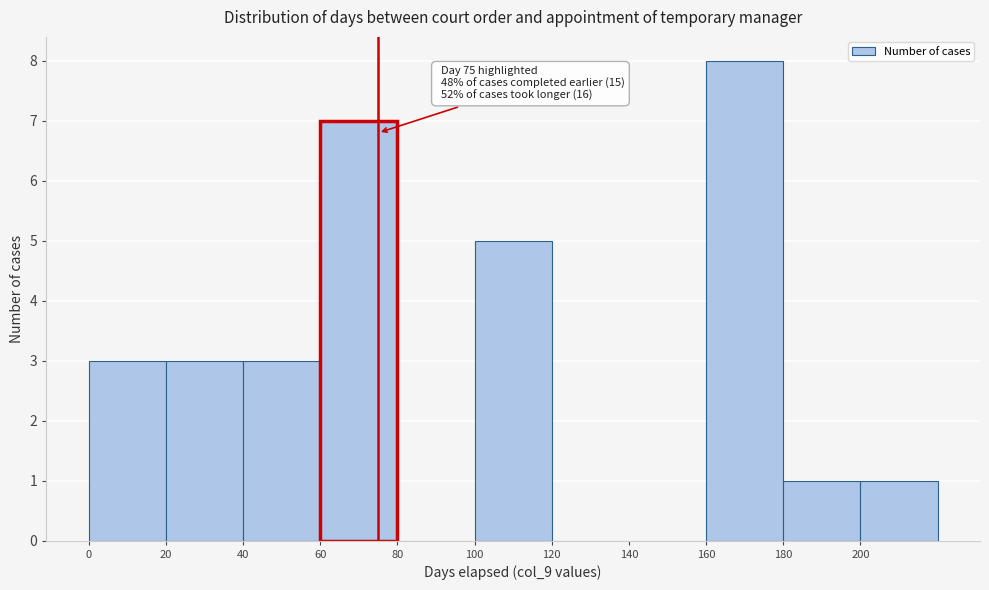

Over which range of the x-axis is the bar tallest?

160 to 180